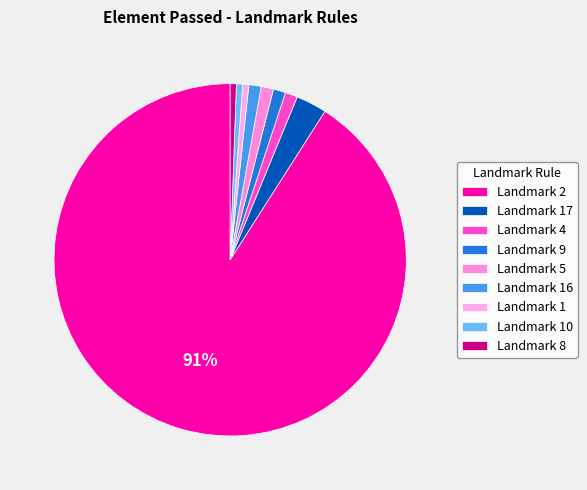

Which has a higher value, Landmark 8 or Landmark 10?

Landmark 8